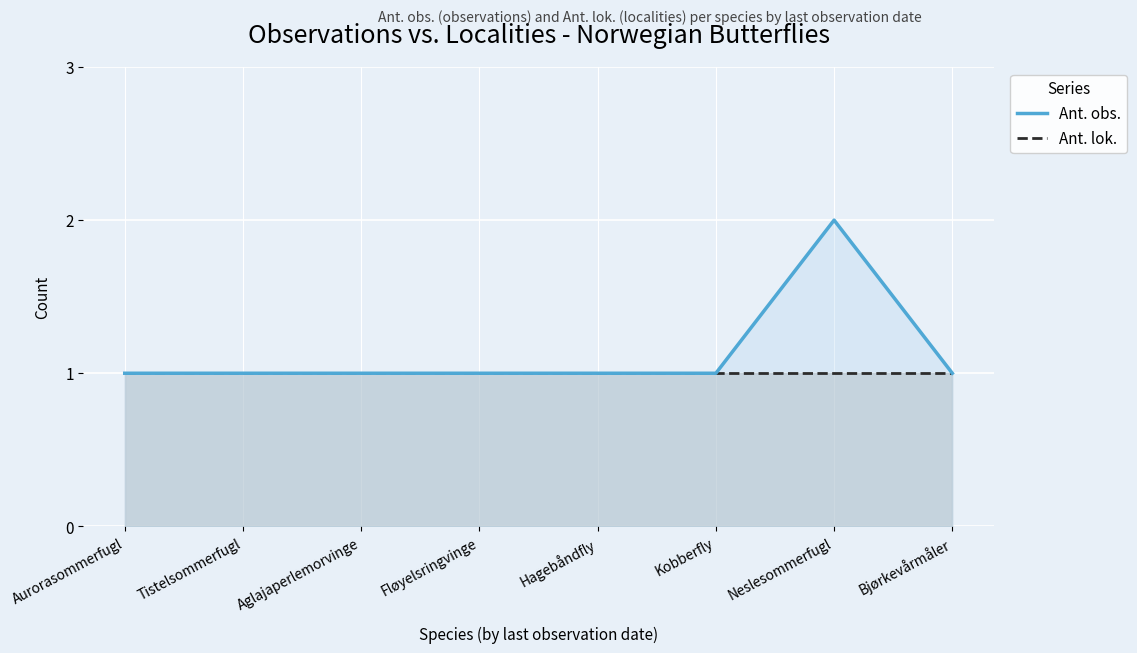

Reading left to right, list all the values displayed in this chart.

Ant. obs.: Aurorasommerfugl=1	Tistelsommerfugl=1	Aglajaperlemorvinge=1	Fløyelsringvinge=1	Hagebåndfly=1	Kobberfly=1	Neslesommerfugl=2	Bjørkevårmåler=1
Ant. lok.: Aurorasommerfugl=1	Tistelsommerfugl=1	Aglajaperlemorvinge=1	Fløyelsringvinge=1	Hagebåndfly=1	Kobberfly=1	Neslesommerfugl=1	Bjørkevårmåler=1